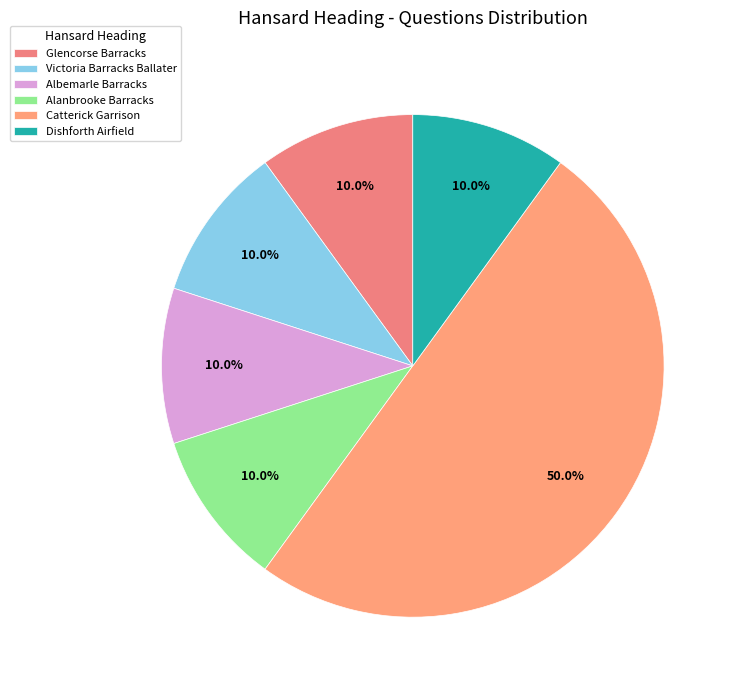

What is the total percentage of Albemarle Barracks and Alanbrooke Barracks?

20.0%